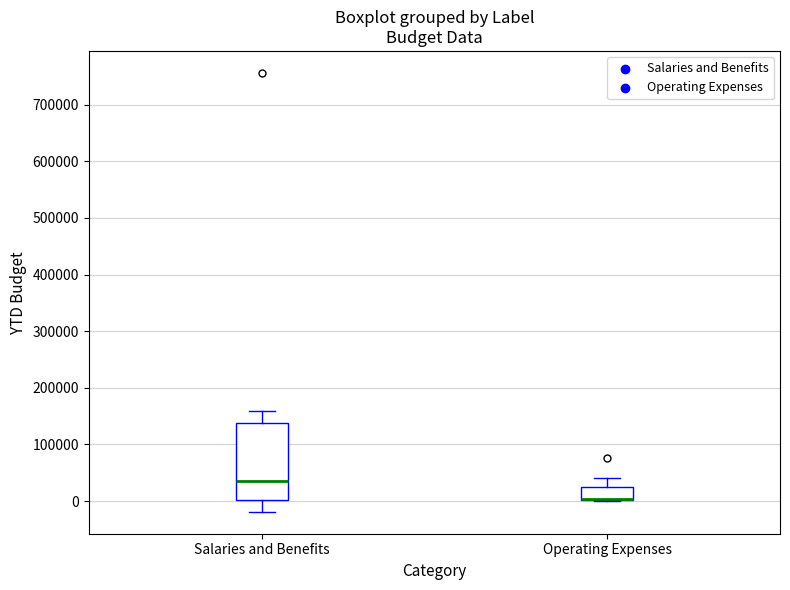

Comparing the boxes themselves (not the whiskers), which one is the tallest?

Salaries and Benefits